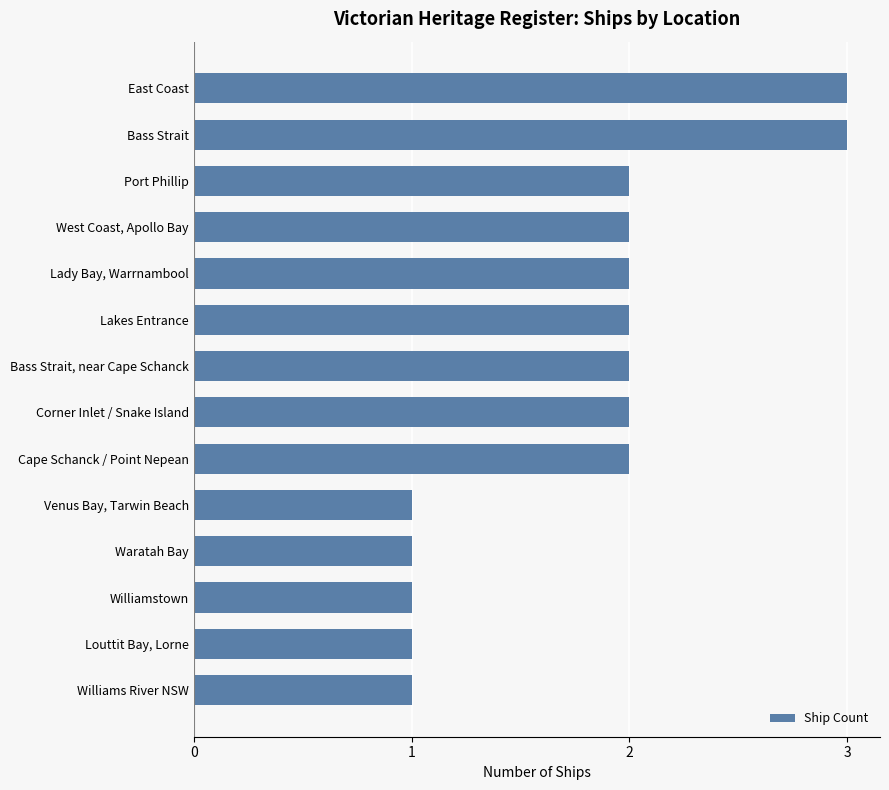

Reading top to bottom, extract all data points from this chart.

3	3	2	2	2	2	2	2	2	1	1	1	1	1